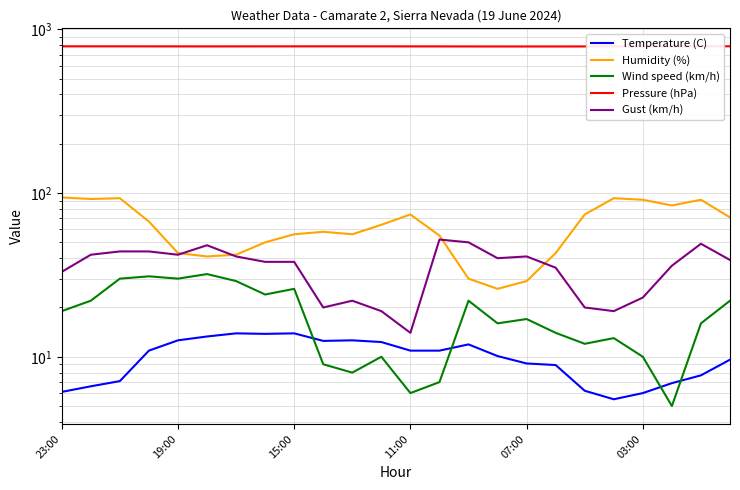

At which label does Pressure (hPa) first exceed 786?

23:00